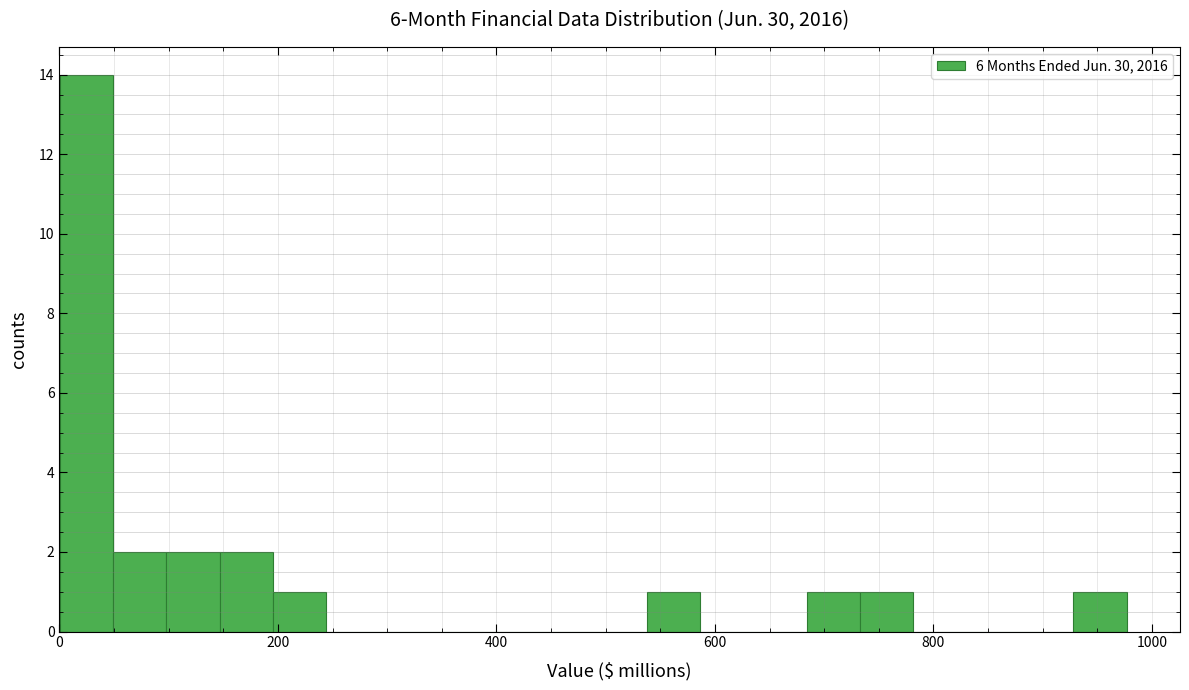

Around what value on the x-axis is the tallest bar? Give the approximate position of its centre, as read against the axis.

20